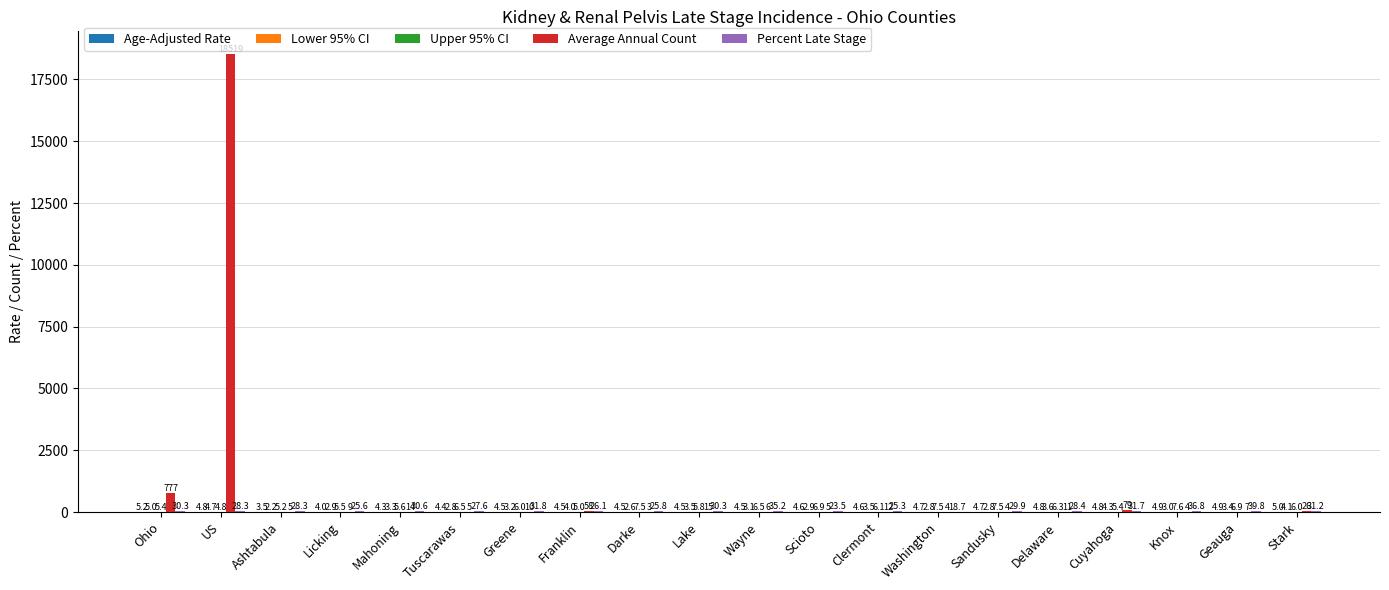

Which series has the largest total across all categories?

Average Annual Count